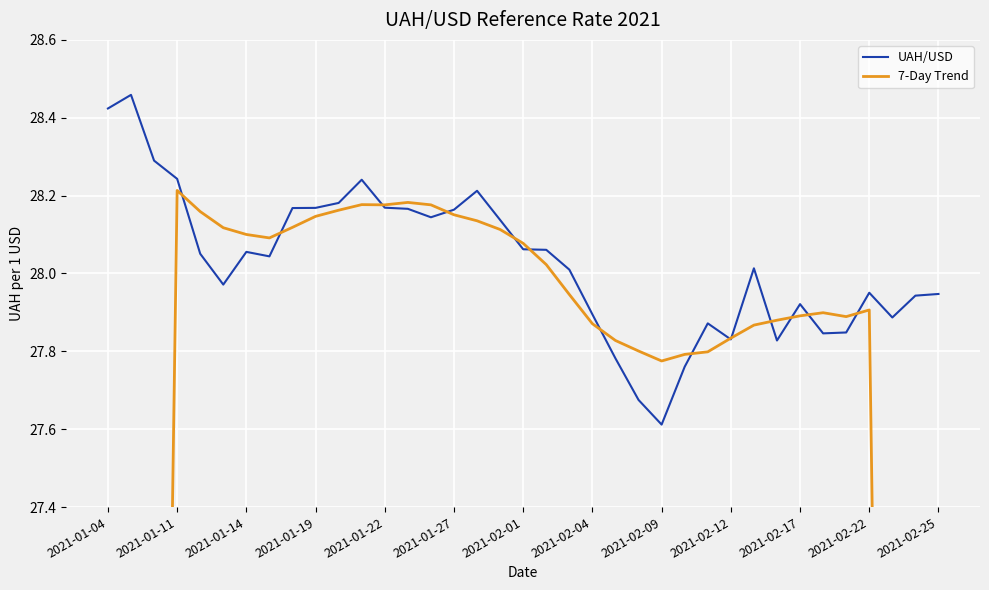

What is the maximum value shown in the chart?

28.5